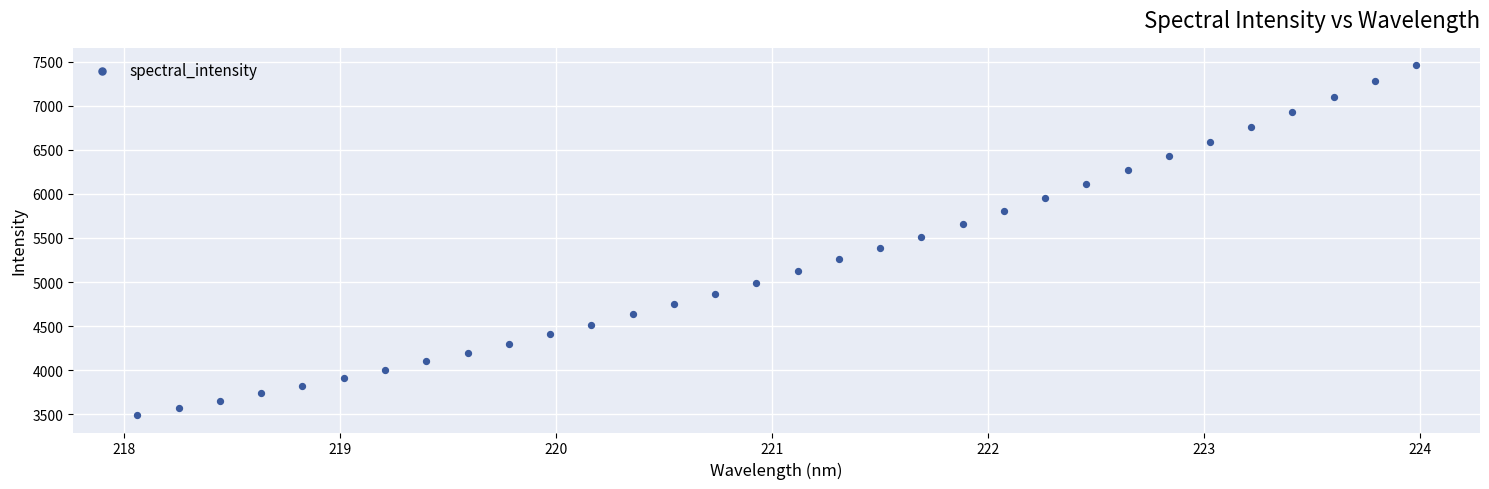

What is the range of X values (max minus min)?

5.9